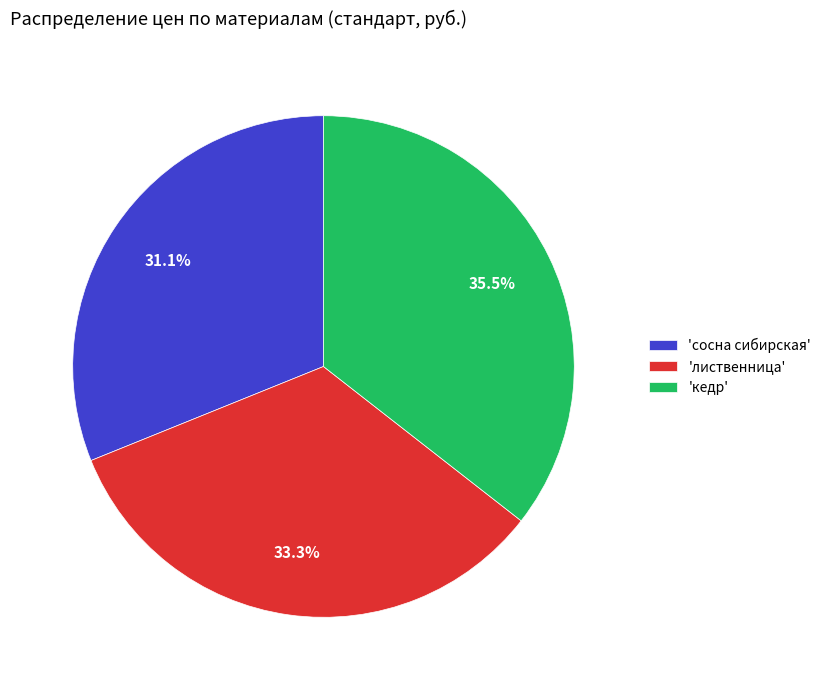

What percentage do 'лиственница' and 'кедр' together represent?

68.9%